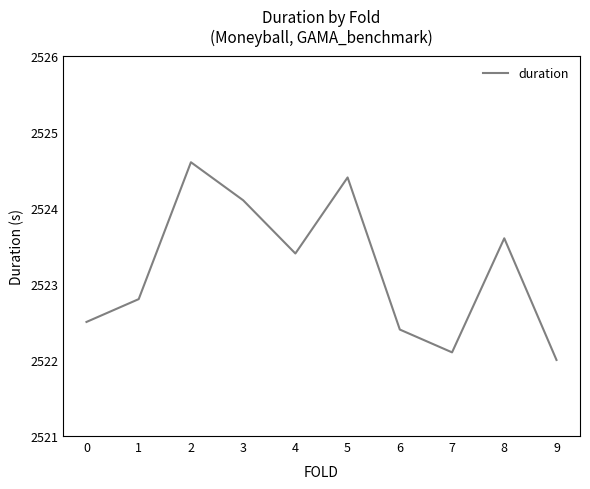

At which category does the data reach its first local peak?

2